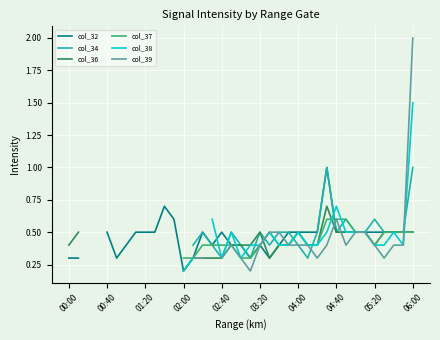

How many lines are shown in the chart?

6